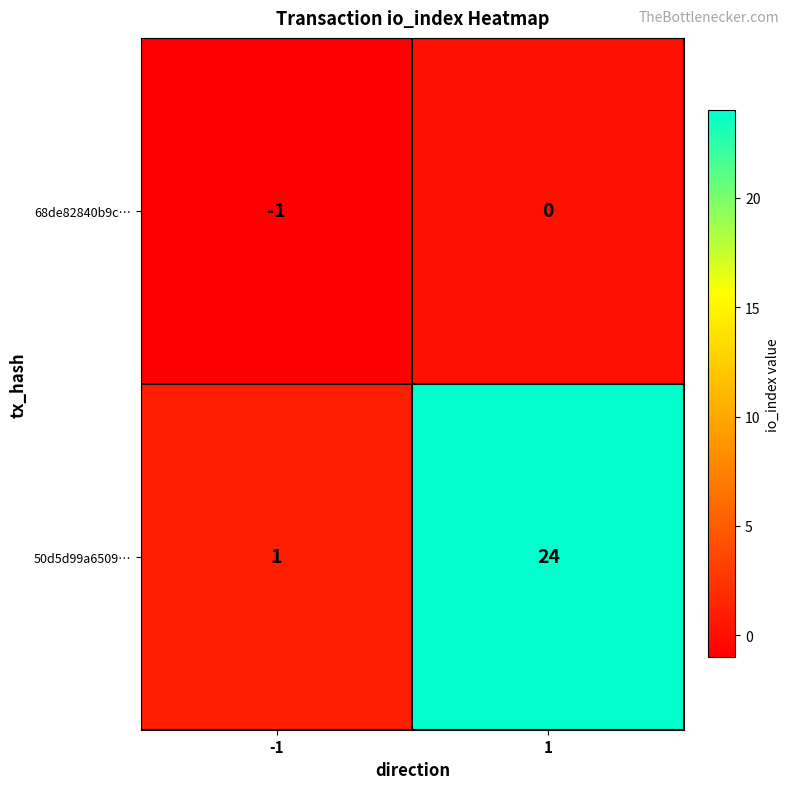

Is the value of 68de82840b9c… at 1 greater than the value of 50d5d99a6509… at 1?

No